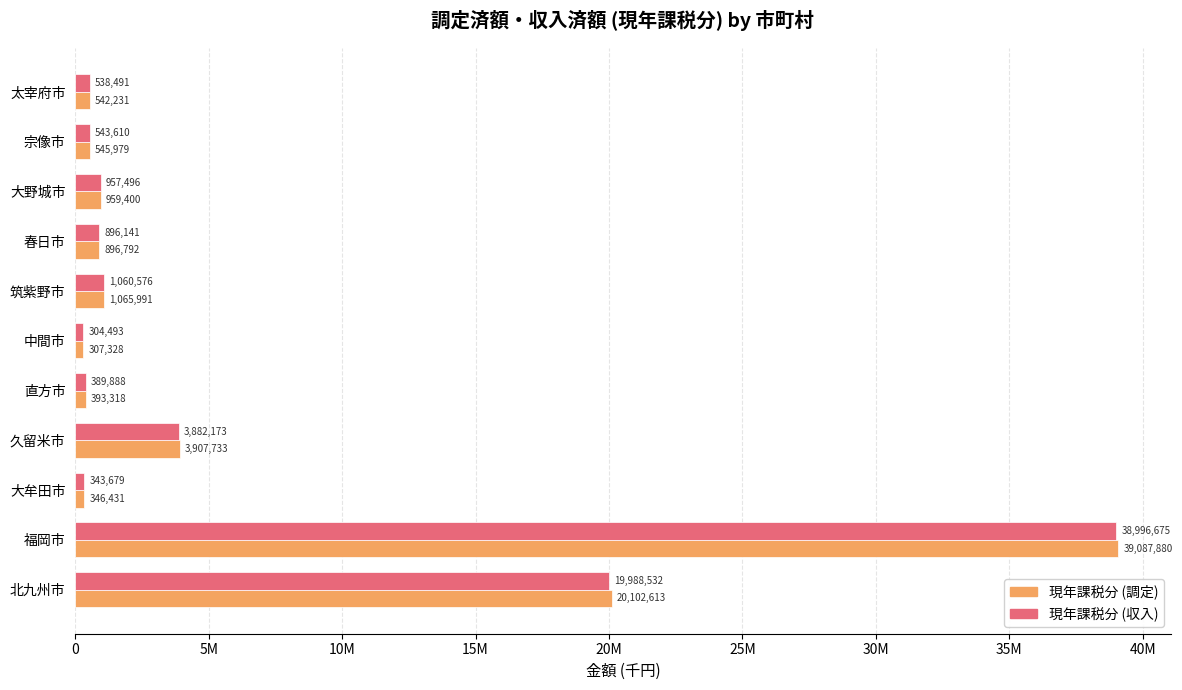

Which category has the highest value in the 現年課税分 (調定) series?

福岡市